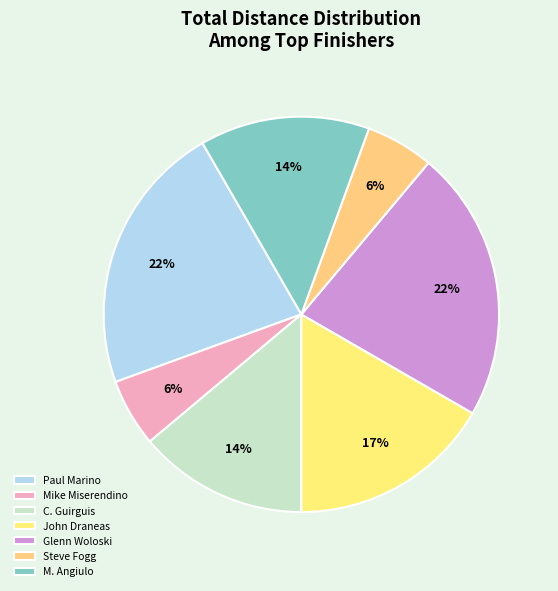

How many slices are in this pie chart?

7